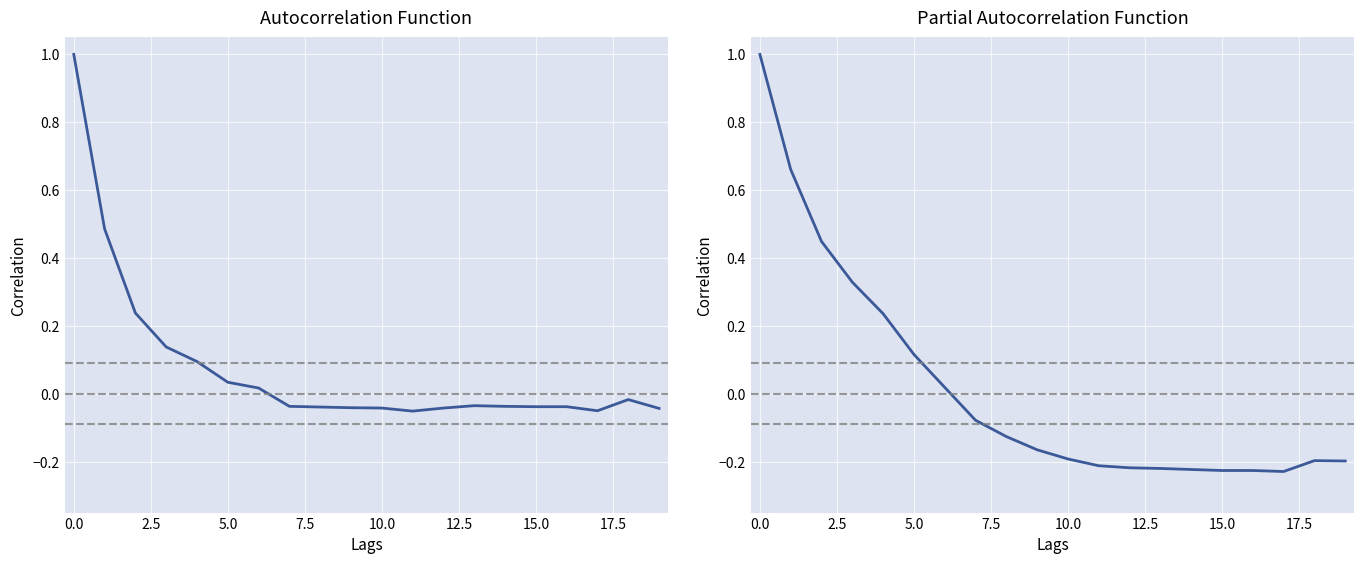

Is this an area chart (filled region under the line)?

No